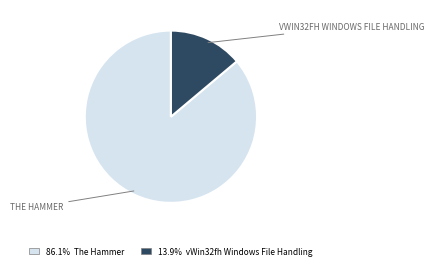

Is there any slice that represents more than half of the pie?

Yes